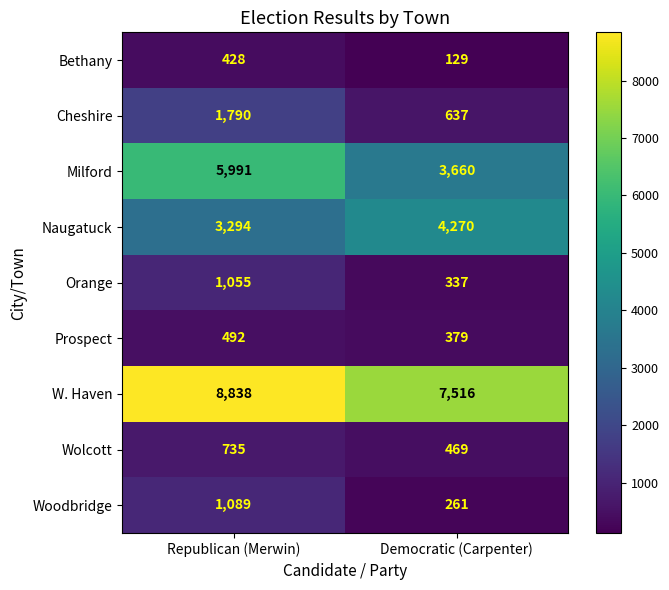

Which series has the widest spread of values?

Milford